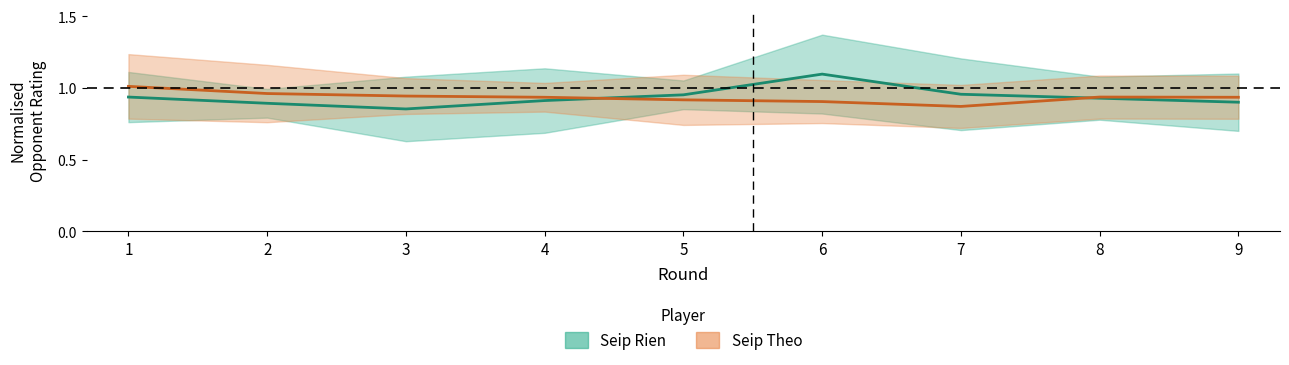

What is the difference between the maximum and second lowest values in the Seip Rien series?

0.2